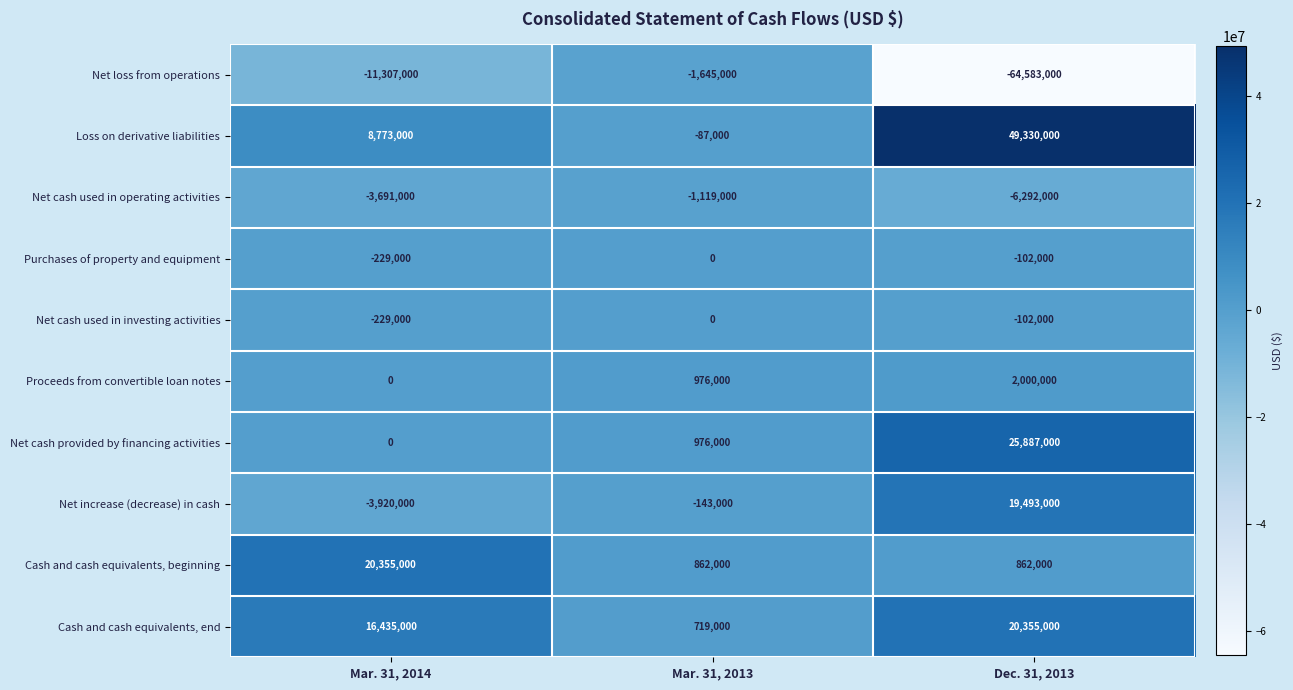

Is it true that Net cash used in investing activities equals 0 at Mar. 31, 2013?

True